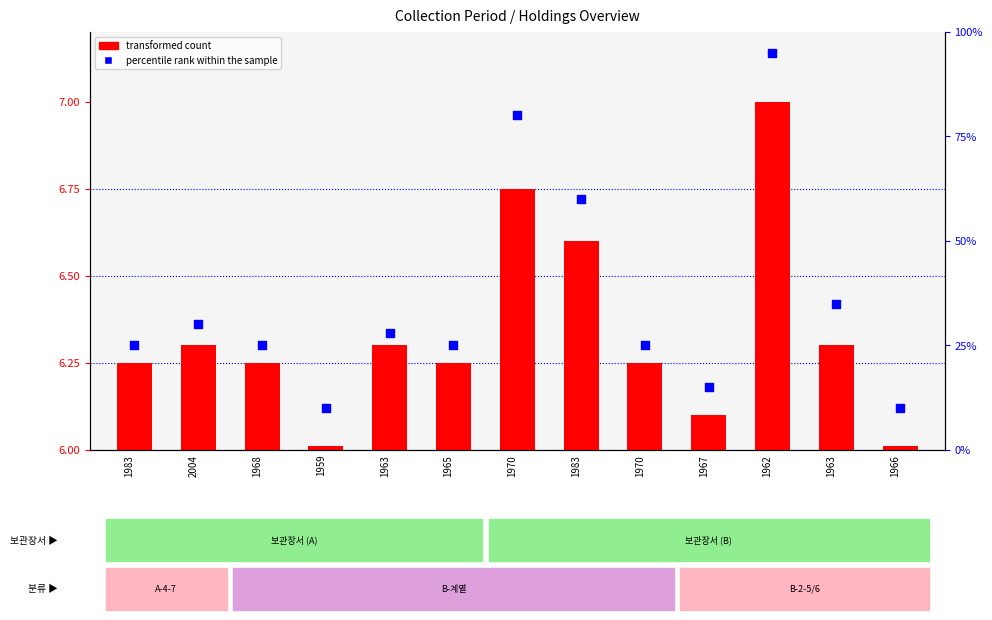

Between 1963 and 1967, which is larger?

1963